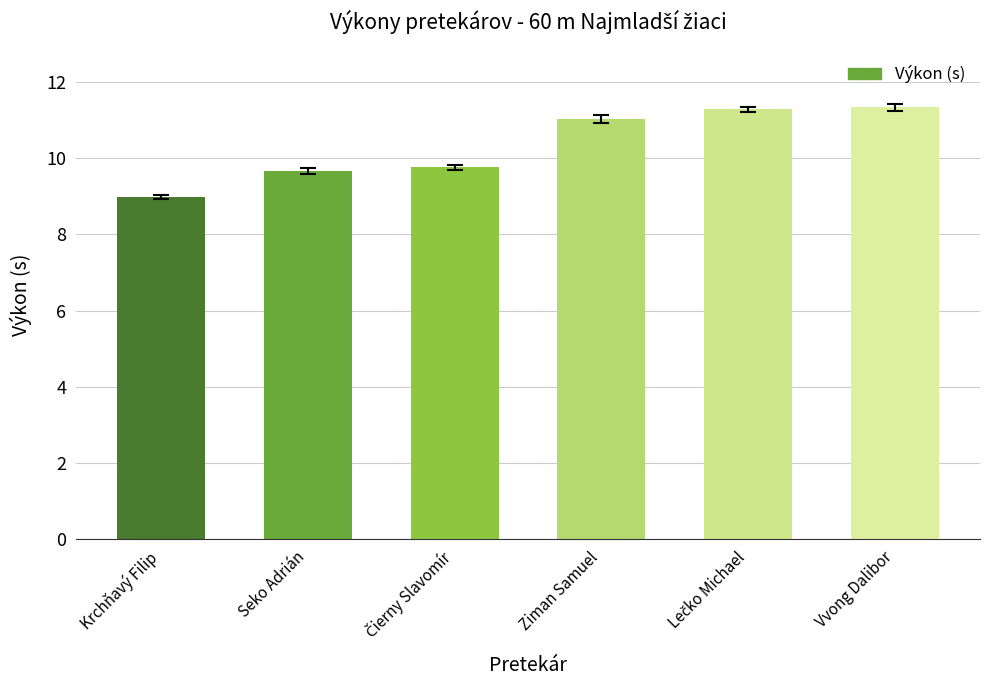

What is the sum of the values at Vvong Dalibor and Ziman Samuel?

22.4